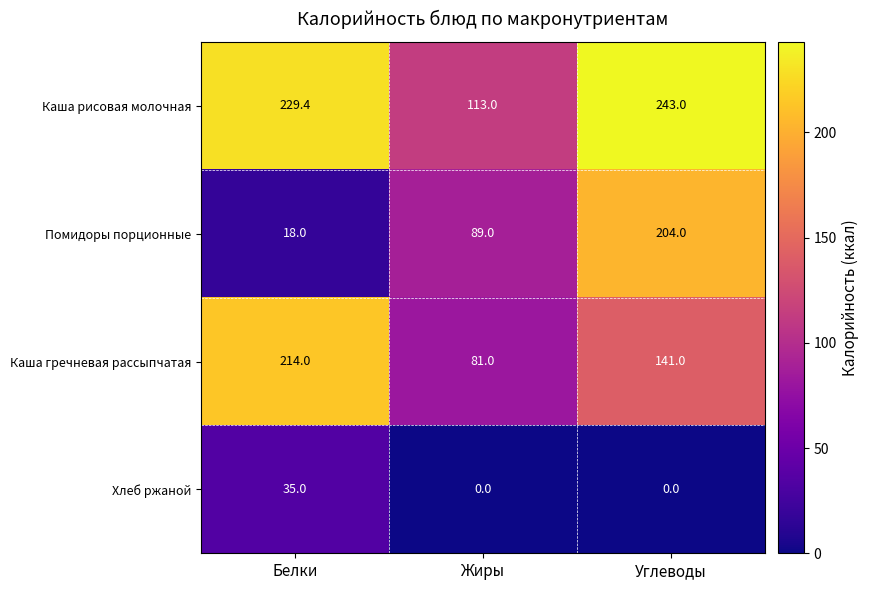

How many values in the Каша гречневая рассыпчатая series are below 141?

1